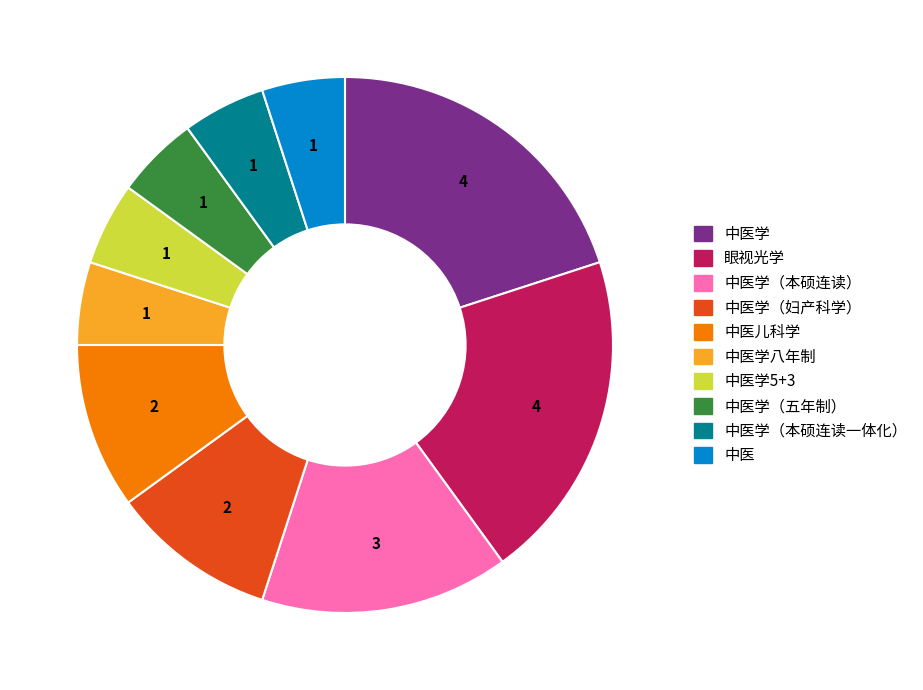

What is the ratio of the value at 中医学（妇产科学） to the value at 中医学（本硕连读）?

0.7